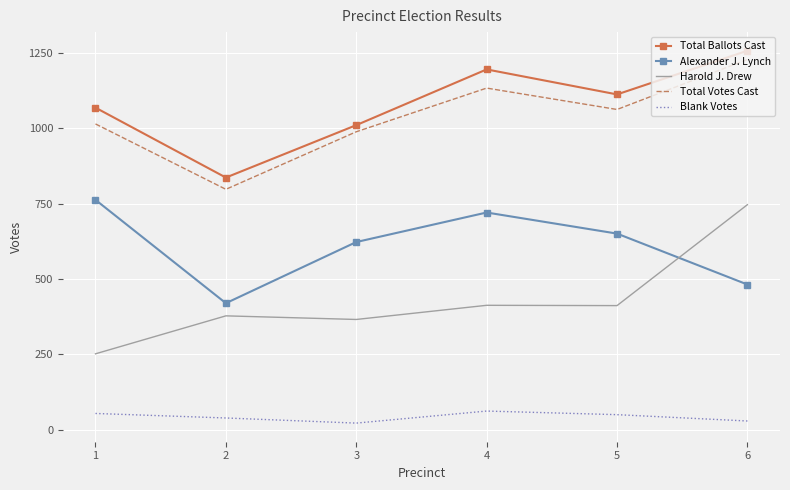

What is the highest value of the Total Ballots Cast series?

1258